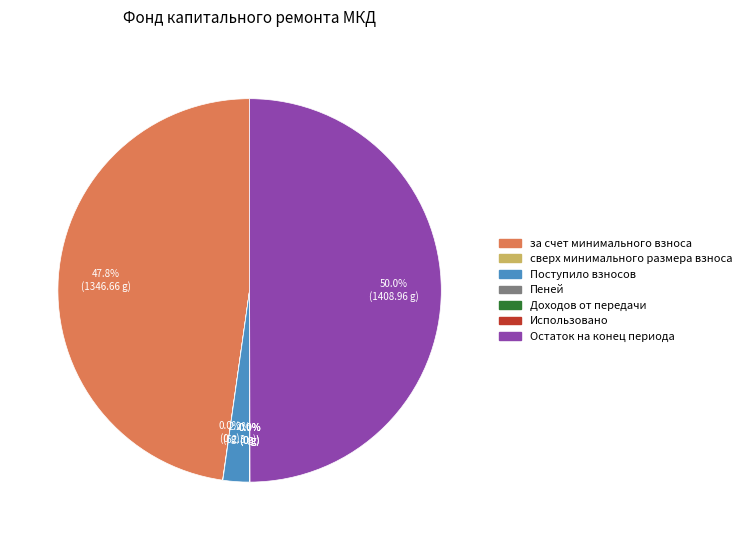

What portion of the pie excludes Остаток на конец периода?

50.0%